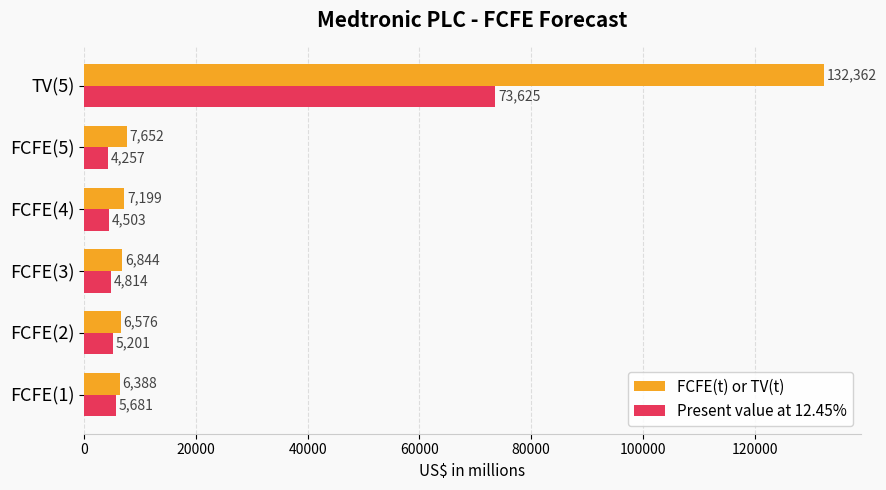

What are all the series names shown in the legend?

FCFE(t) or TV(t), Present value at 12.45%